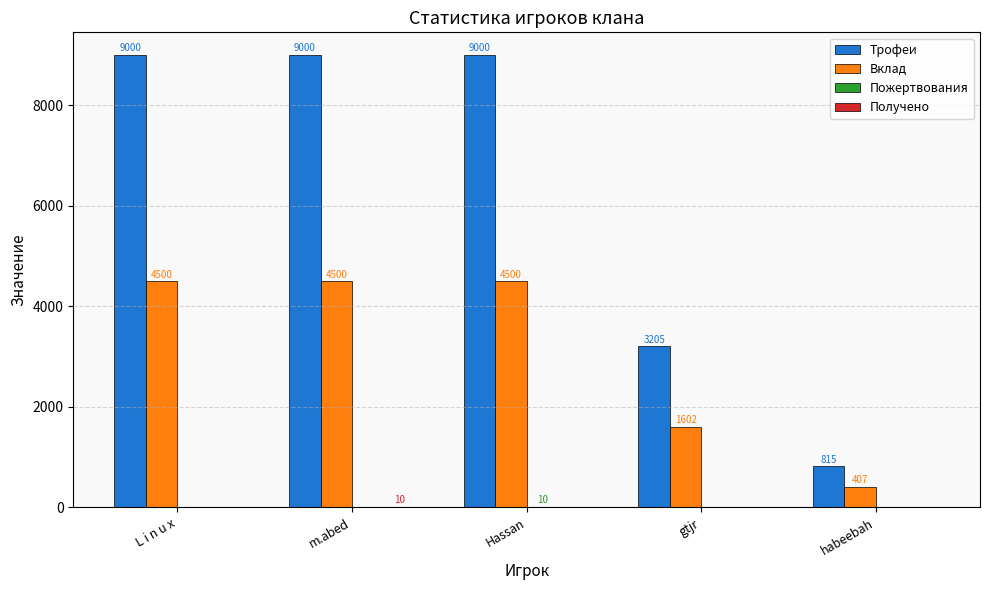

Are the bars grouped side by side (vs. stacked)?

Yes